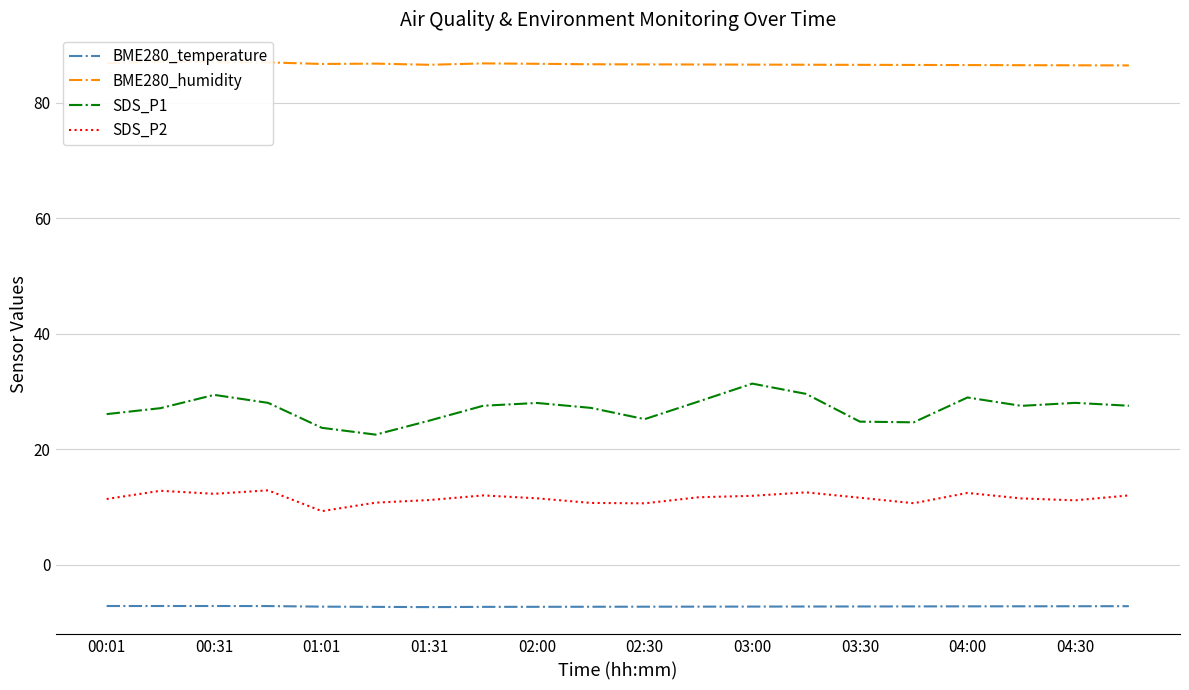

Reading left to right, transcribe all the data shown in this chart.

BME280_temperature: -7.1	-7.1	-7.1	-7.2	-7.2	-7.3	-7.3	-7.3	-7.3	-7.3	-7.3	-7.2	-7.2	-7.2	-7.2	-7.2	-7.2	-7.2	-7.2	-7.2
BME280_humidity: 86.8	87.1	87.0	87.0	86.7	86.7	86.5	86.8	86.7	86.6	86.6	86.6	86.6	86.5	86.5	86.5	86.5	86.5	86.4	86.4
SDS_P1: 26.1	27.1	29.4	28.0	23.7	22.5	24.9	27.5	28.0	27.1	25.2	28.2	31.4	29.6	24.8	24.6	28.9	27.5	28.0	27.5
SDS_P2: 11.4	12.8	12.3	12.9	9.3	10.8	11.2	12.0	11.5	10.7	10.6	11.7	11.9	12.5	11.6	10.7	12.4	11.5	11.2	12.0